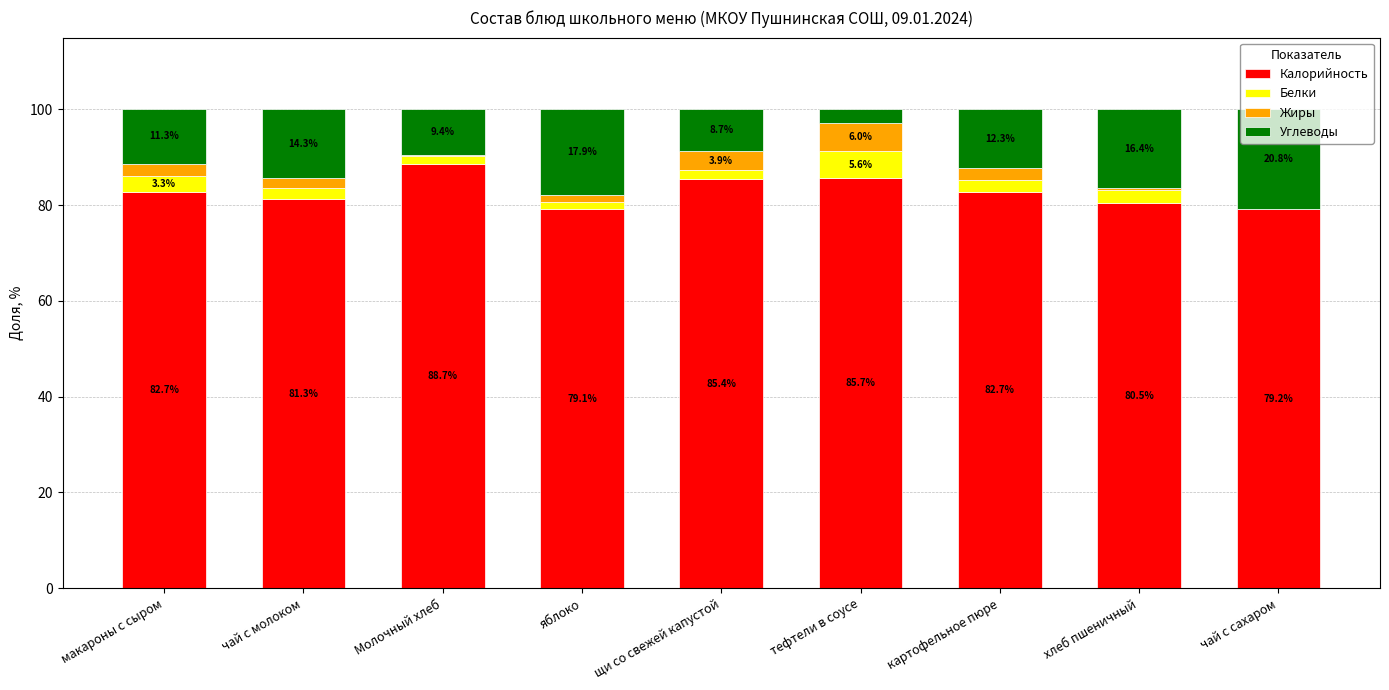

Count the number of categories in the chart.

9